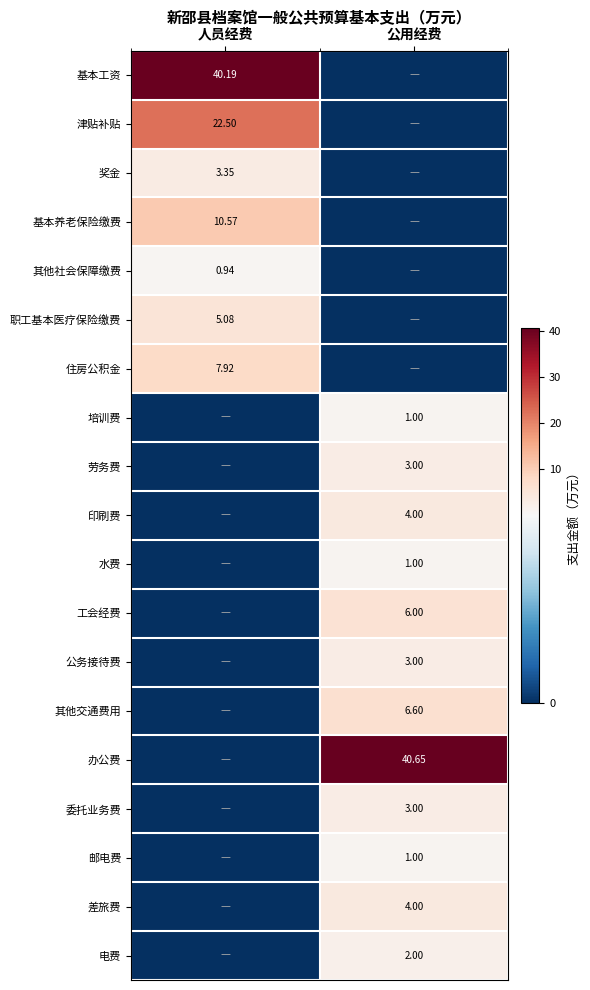

Is the value of 津贴补贴 at 人员经费 greater than the value of 其他社会保障缴费 at 人员经费?

Yes